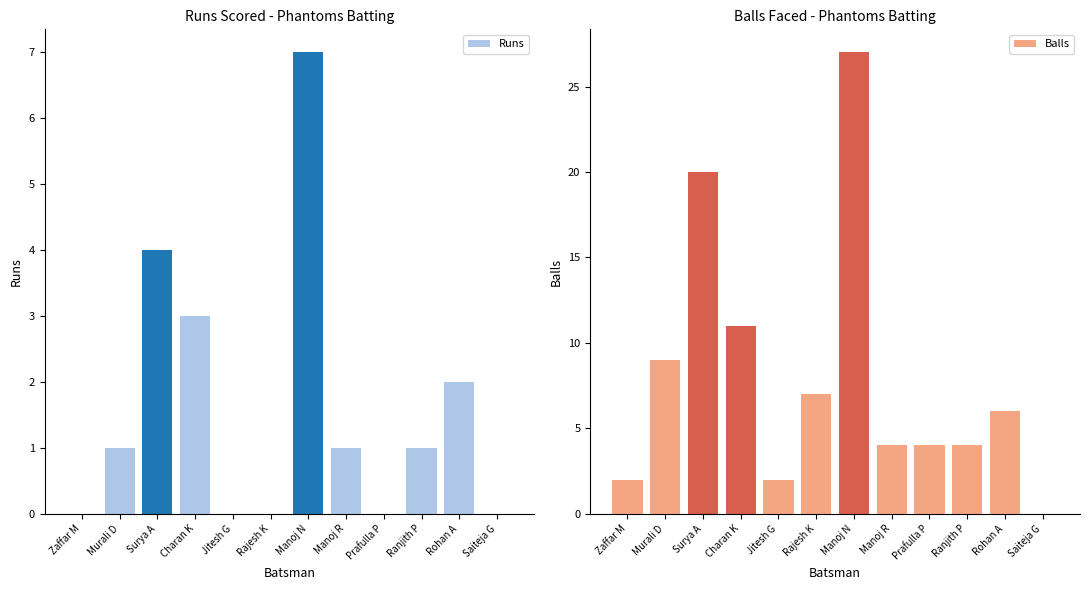

Reading left to right, transcribe all the data shown in this chart.

Runs: Zaffar M=0	Murali D=1	Surya A=4	Charan K=3	Jitesh G=0	Rajesh K=0	Manoj N=7	Manoj R=1	Prafulla P=0	Ranjith P=1	Rohan A=2	Saiteja G=0
Balls: Zaffar M=2	Murali D=9	Surya A=20	Charan K=11	Jitesh G=2	Rajesh K=7	Manoj N=27	Manoj R=4	Prafulla P=4	Ranjith P=4	Rohan A=6	Saiteja G=0